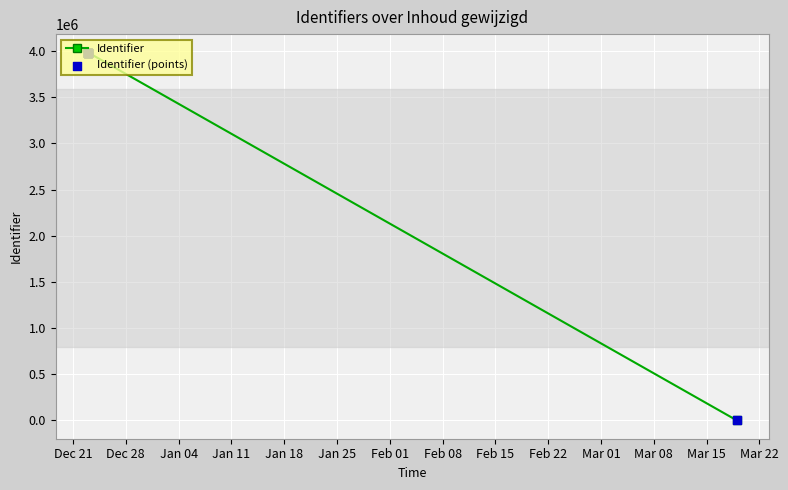

What are all the series names shown in the legend?

Identifier, Identifier (points)